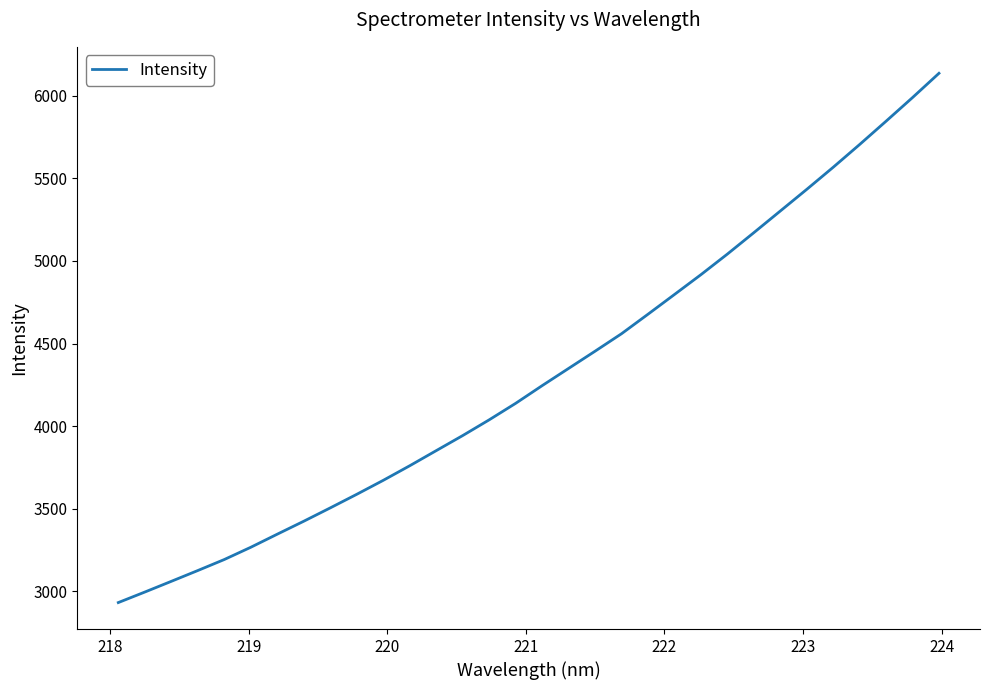

What is the maximum value shown in the chart?

6136.9